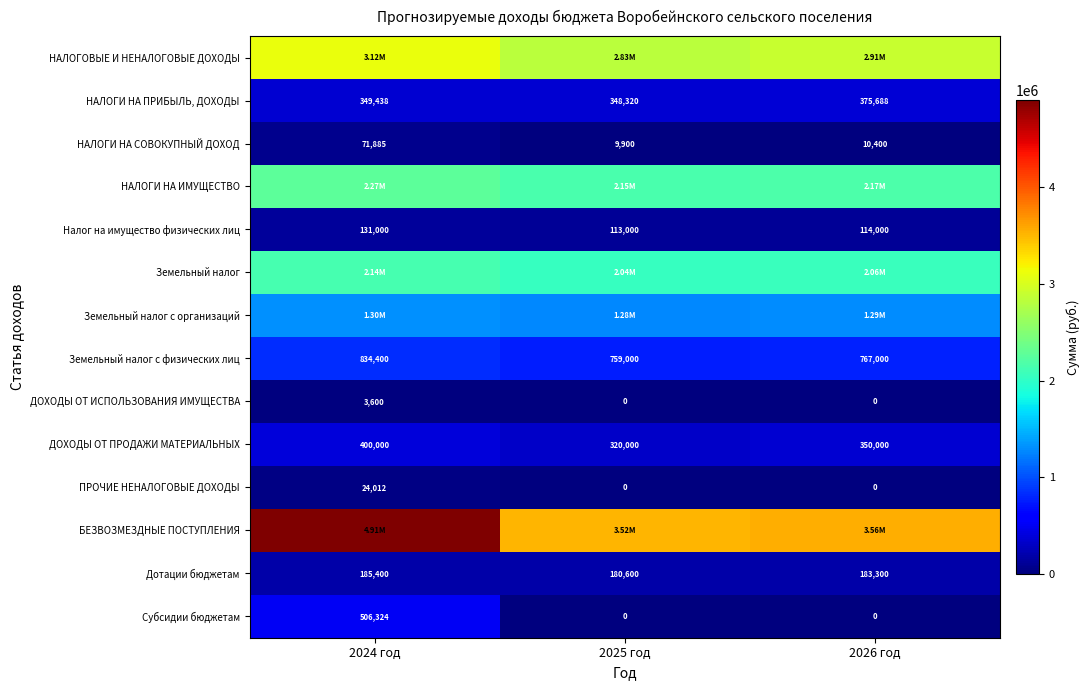

What is the difference between the maximum and minimum values in the Налог на имущество физических лиц series?

18000